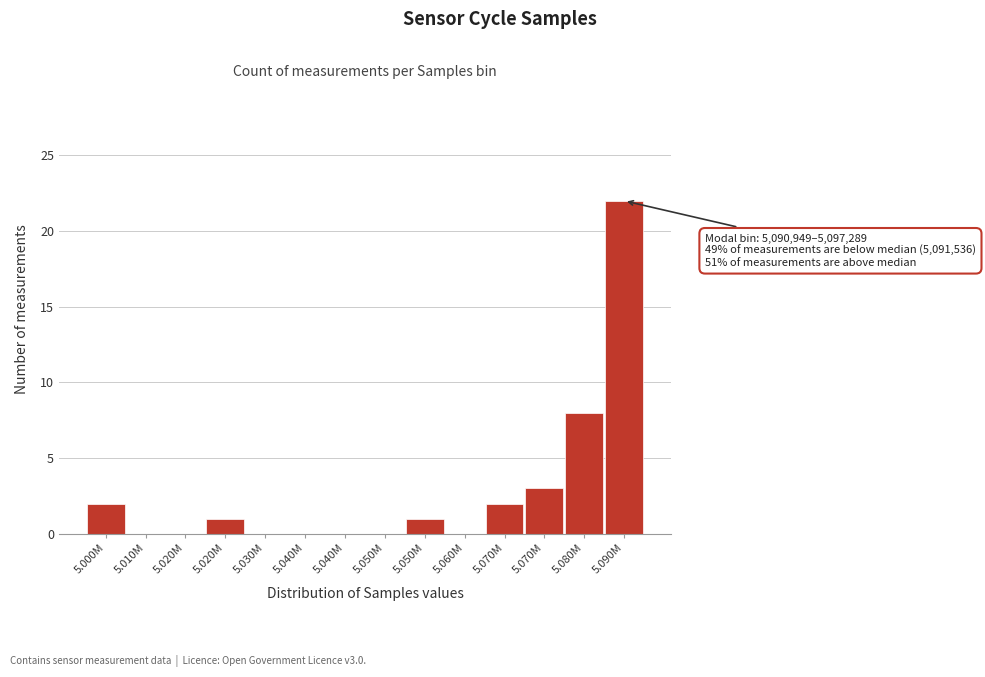

Count the number of data series in this chart.

1